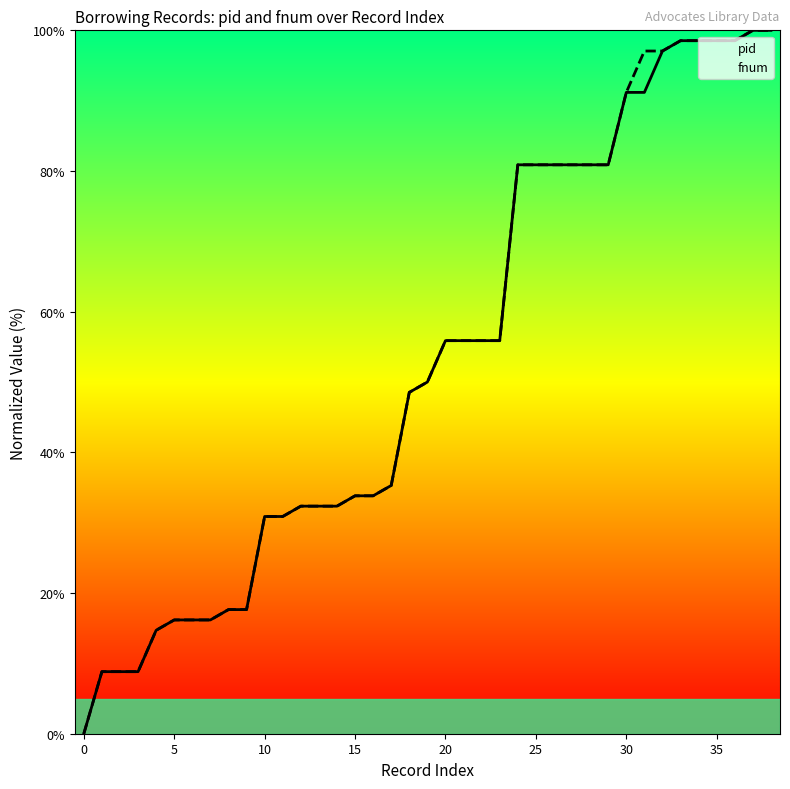

How many values in pid are above zero?

38